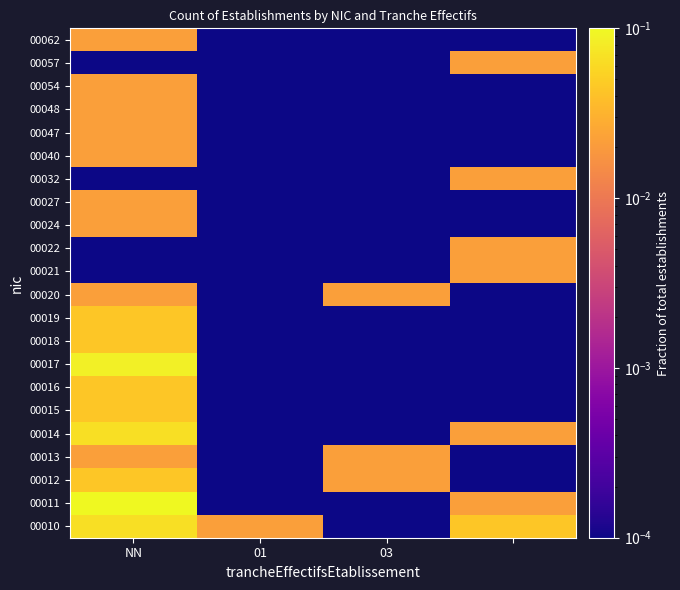

Which label corresponds to the largest value in the chart?

NN